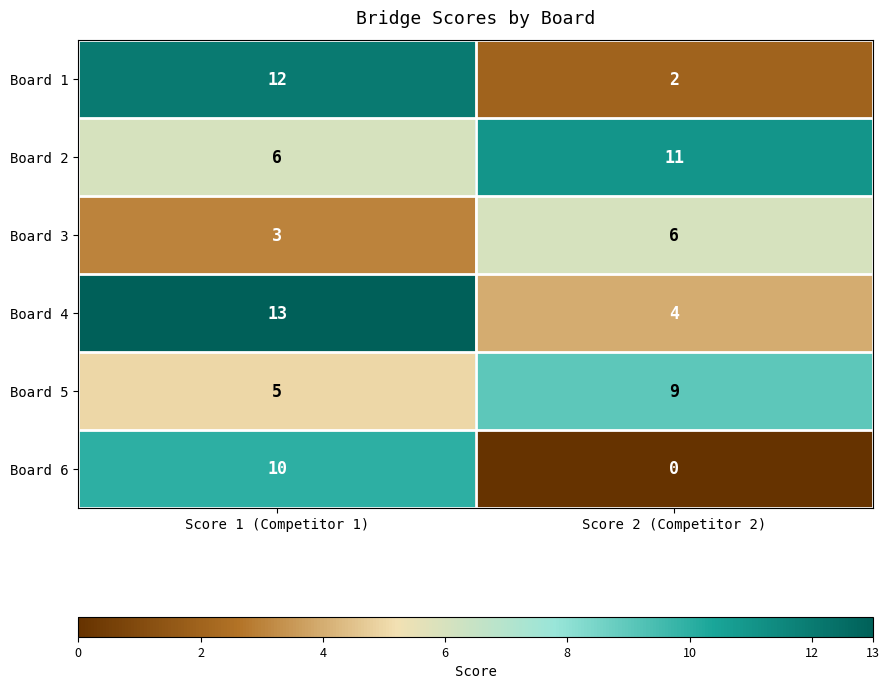

How many series are shown in this chart?

6